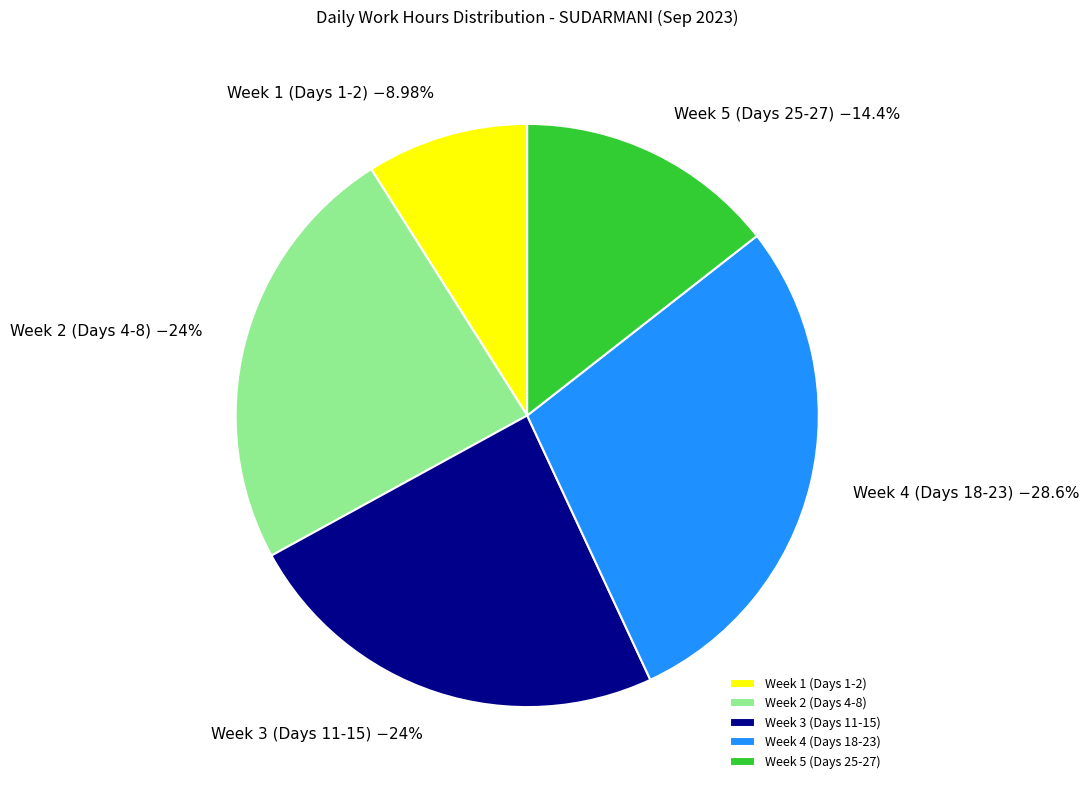

Which has a higher value, Week 3 (Days 11-15) or Week 1 (Days 1-2)?

Week 3 (Days 11-15)